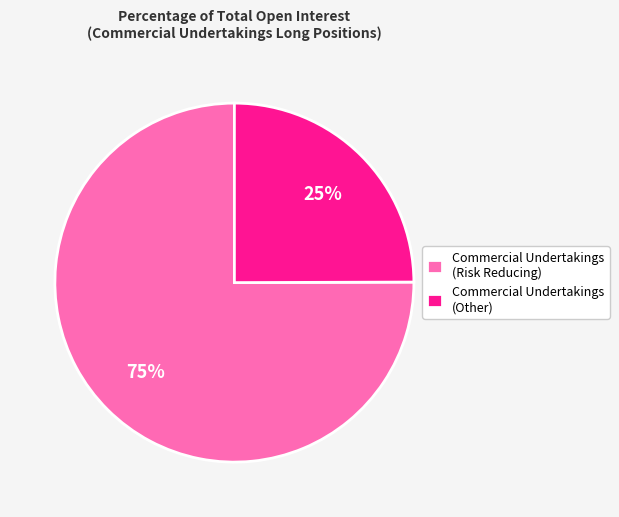

What percentage is the Commercial Undertakings (Risk Reducing) slice, to the nearest percent?

75%